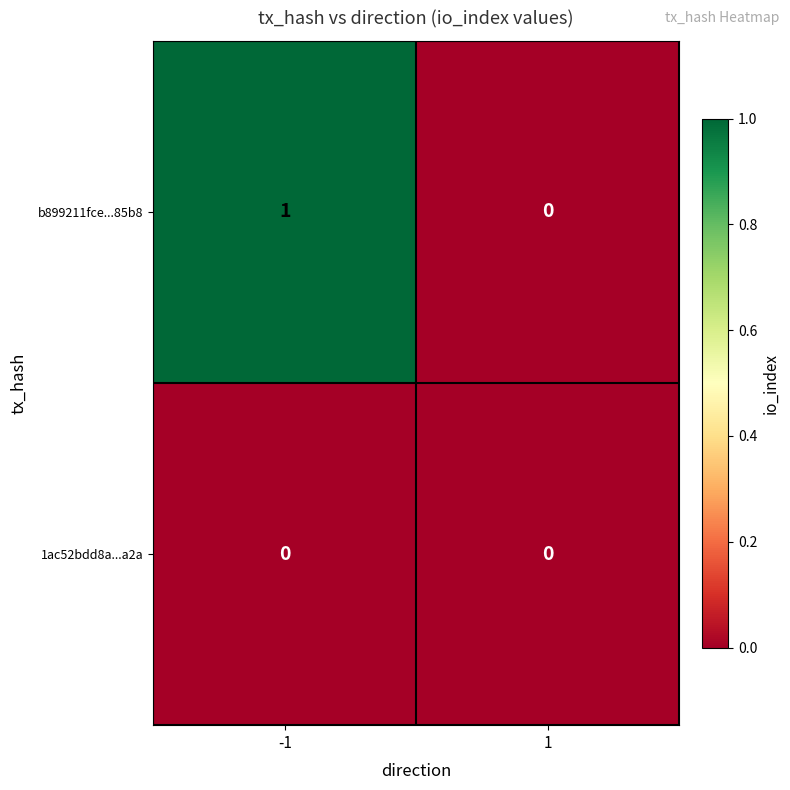

What is the difference between the highest and lowest values at -1?

1